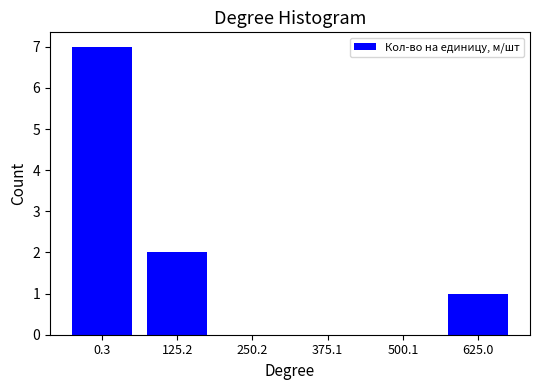

Reading right to left, extract all data points from this chart.

625.0=1	500.1=0	375.1=0	250.2=0	125.2=2	0.3=7